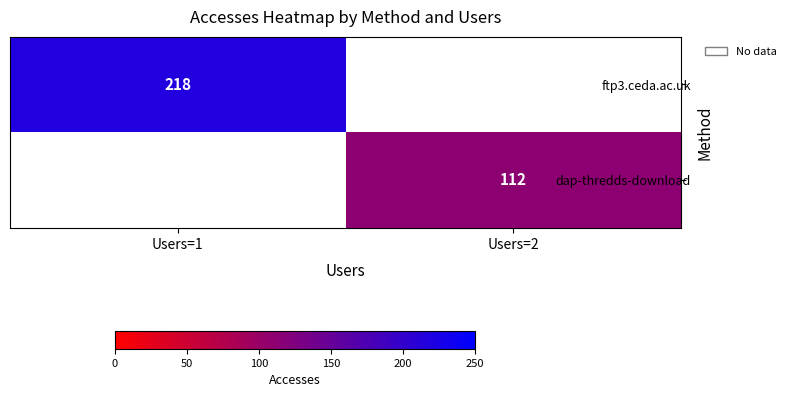

What is the smallest value displayed?

112.0